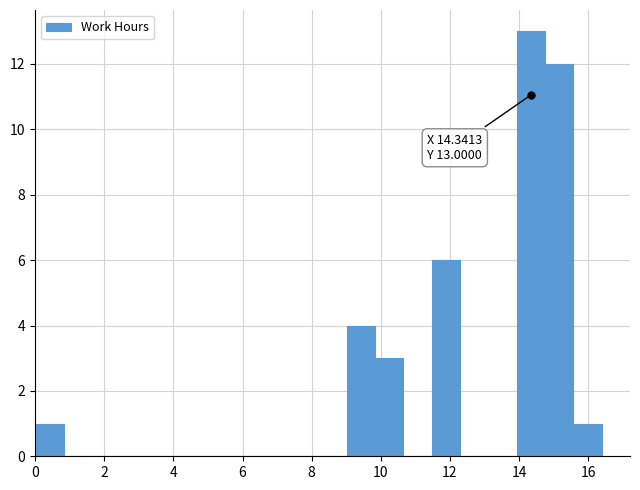

Which range on the x-axis has the tallest bar?

14.0 to 14.8